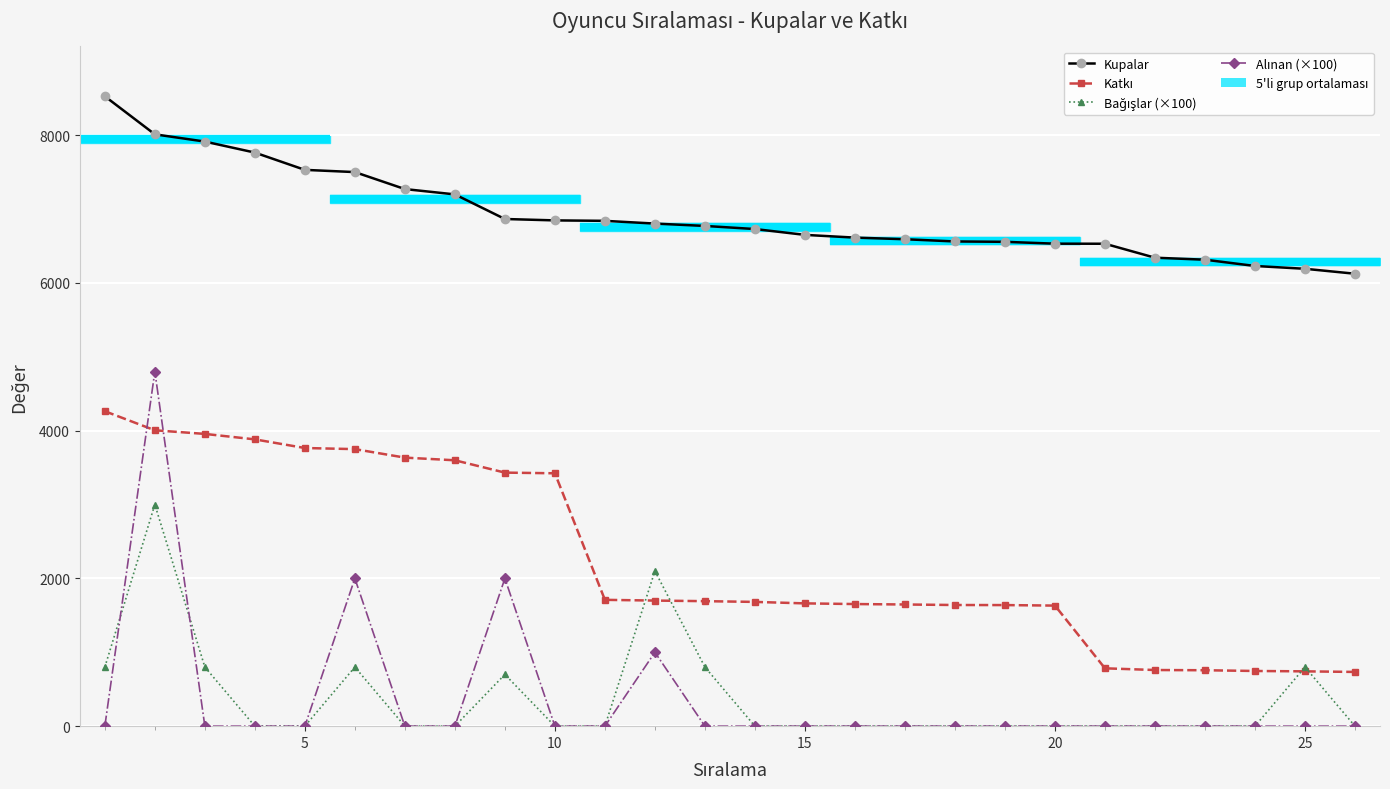

What is the difference between the maximum and second lowest values in the Bağışlar (×100) series?

3000